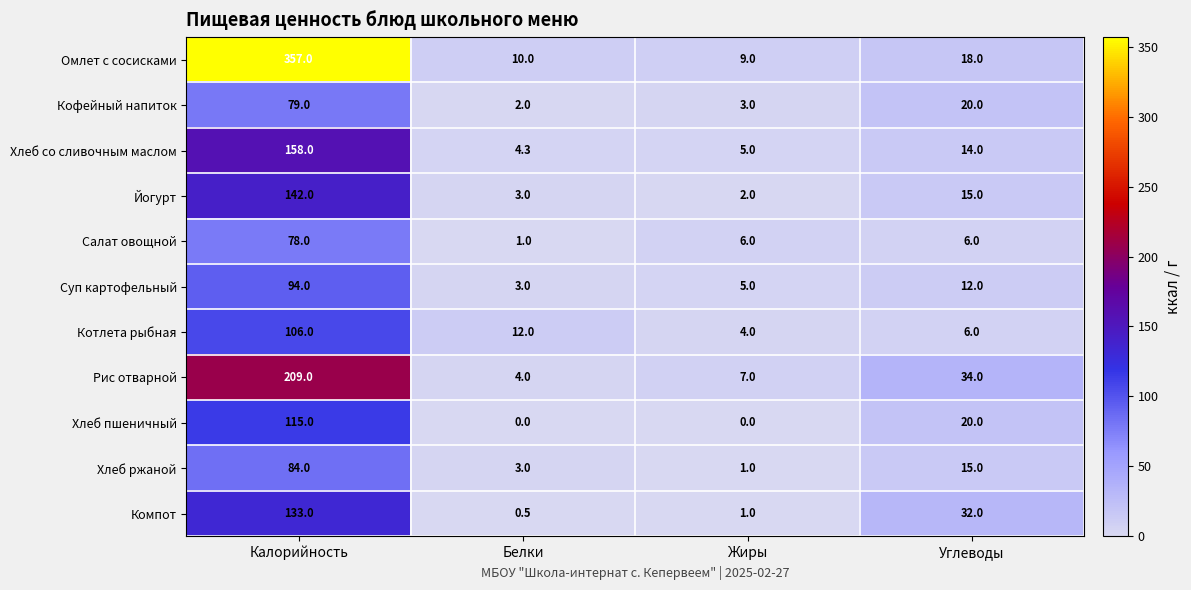

What is the lowest value of the Йогурт series?

2.0